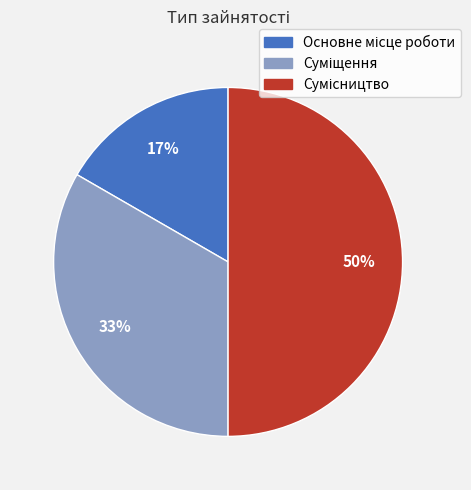

To the nearest percent, what is the average slice percentage?

33%